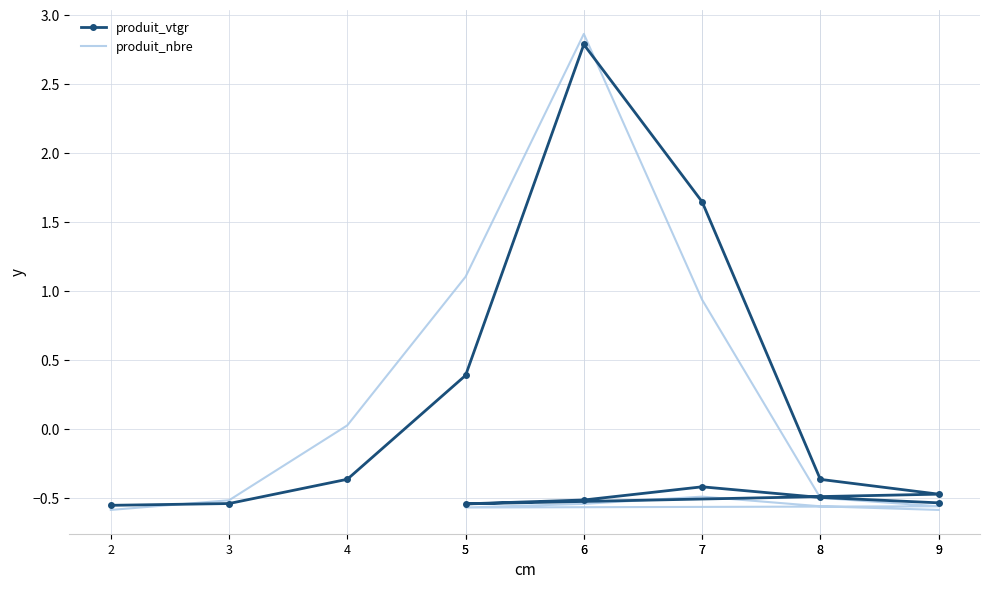

What is the value of the produit_vtgr point at the 8th from the left?

-0.5